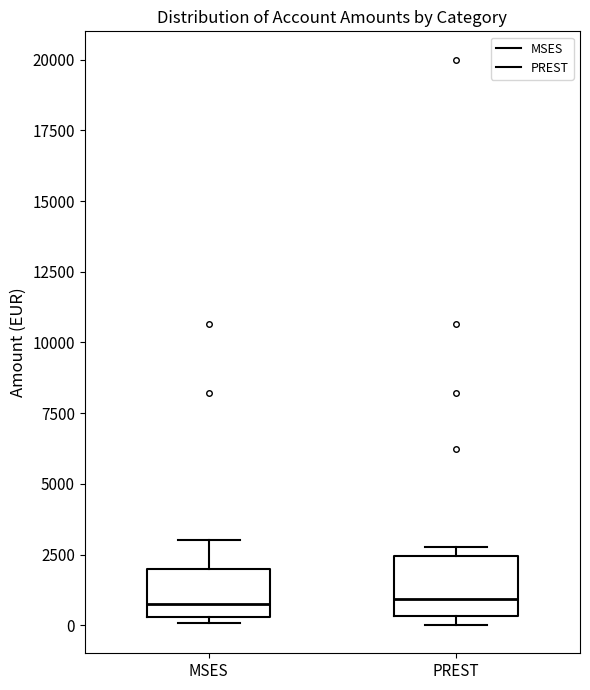

Reading left to right, read every box against the y-axis: the position of its median line, the range the box covers, and the ends of its whiskers. The values are not printed on the chart, so give them approximately, as read against the axis.

MSES: median 500 (just above the box's lower edge), box 500 to 2000, whiskers 0 to 3000
PREST: median 1000, box 500 to 2500, whiskers 0 to 3000